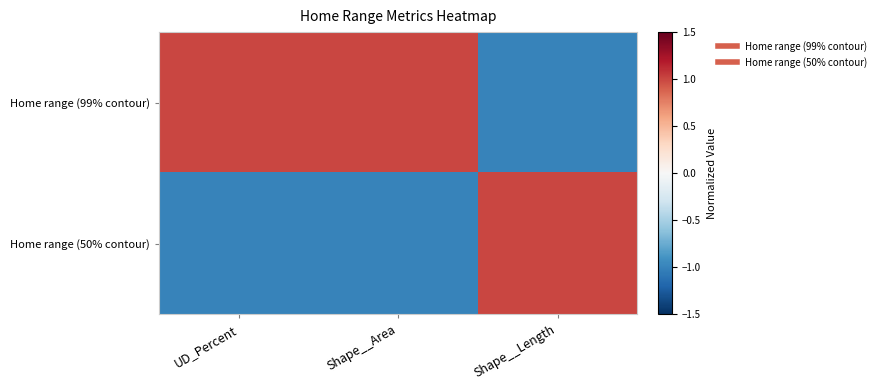

Which has a higher value, Shape__Length or Shape__Area?

Shape__Area